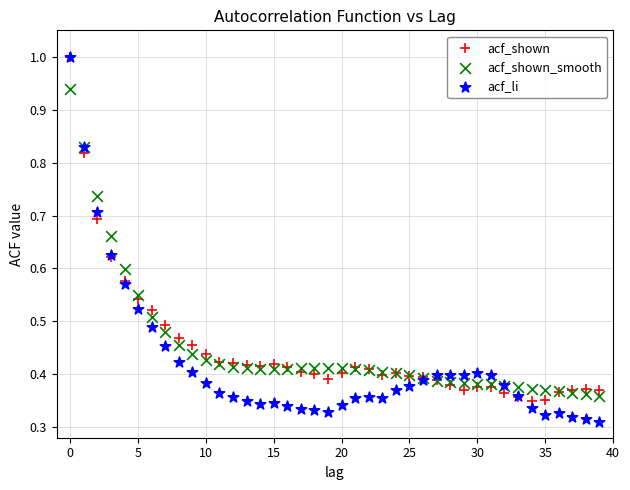

Which series has the largest Y range (max minus min)?

acf_li